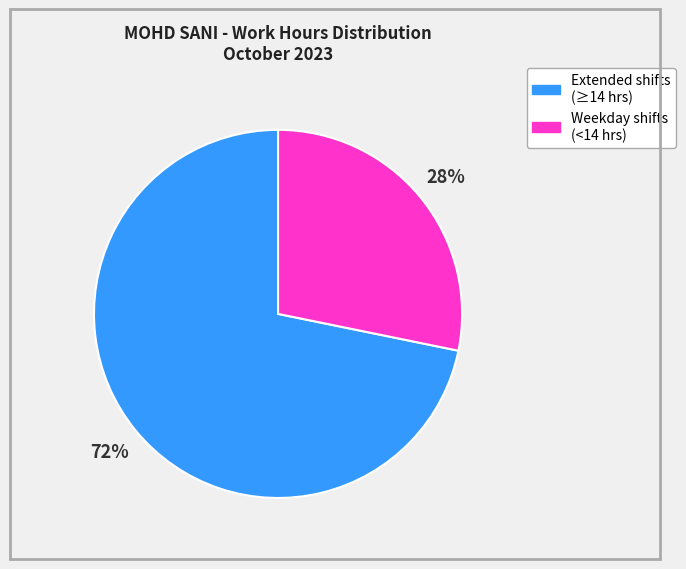

Is Extended shifts (≥14 hrs) the majority of the pie?

Yes